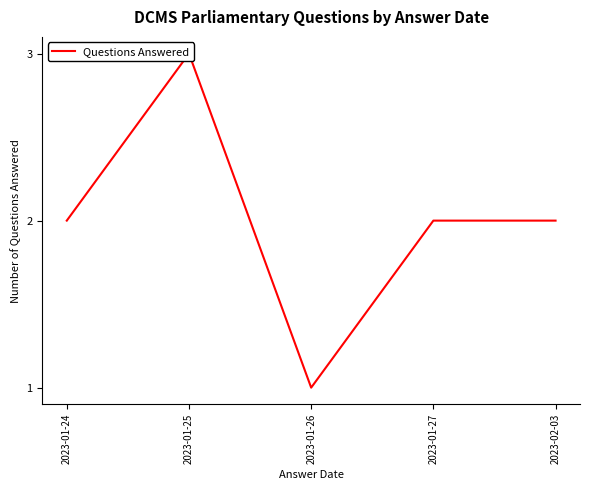

Which label corresponds to the largest value in the chart?

2023-01-25